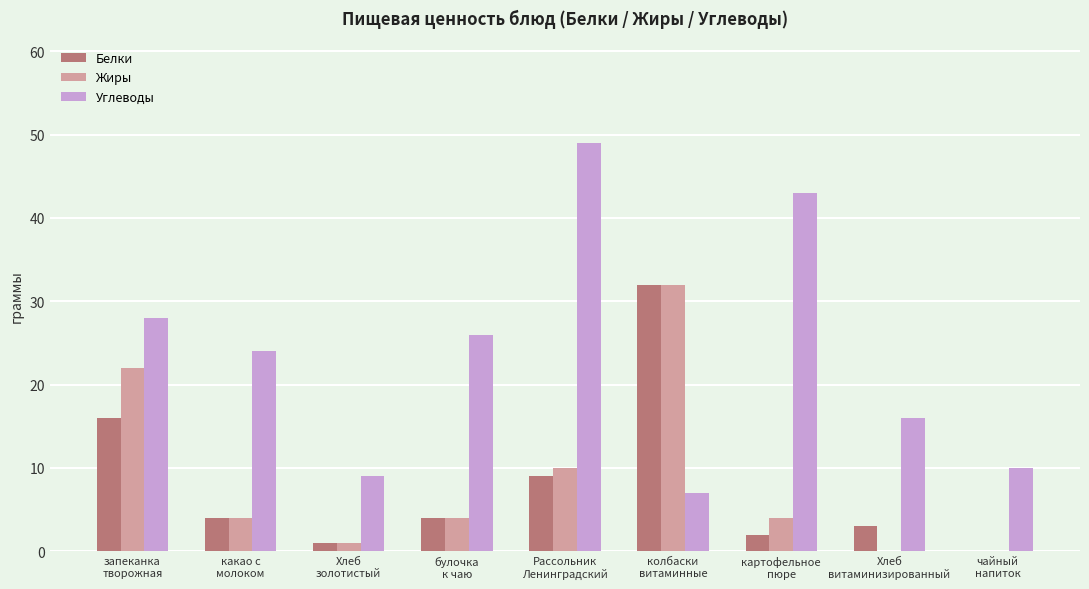

What is the total value across all series at Рассольник
Ленинградский?

68